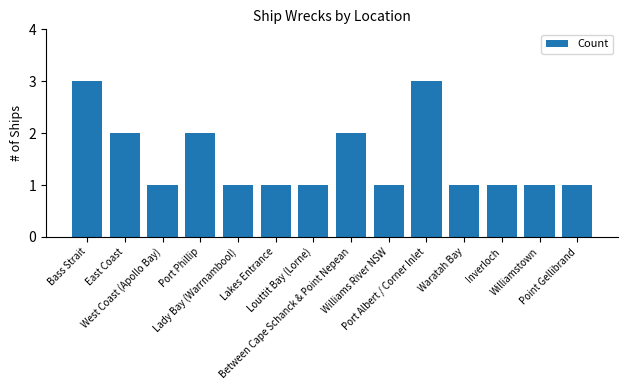

What is the sum of all values?

21